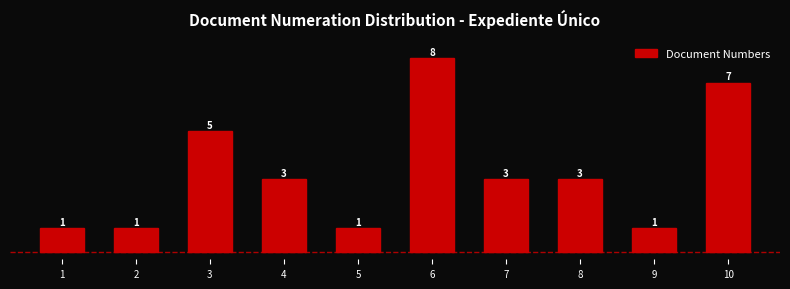

Reading left to right, extract all data points from this chart.

1=1	2=1	3=5	4=3	5=1	6=8	7=3	8=3	9=1	10=7